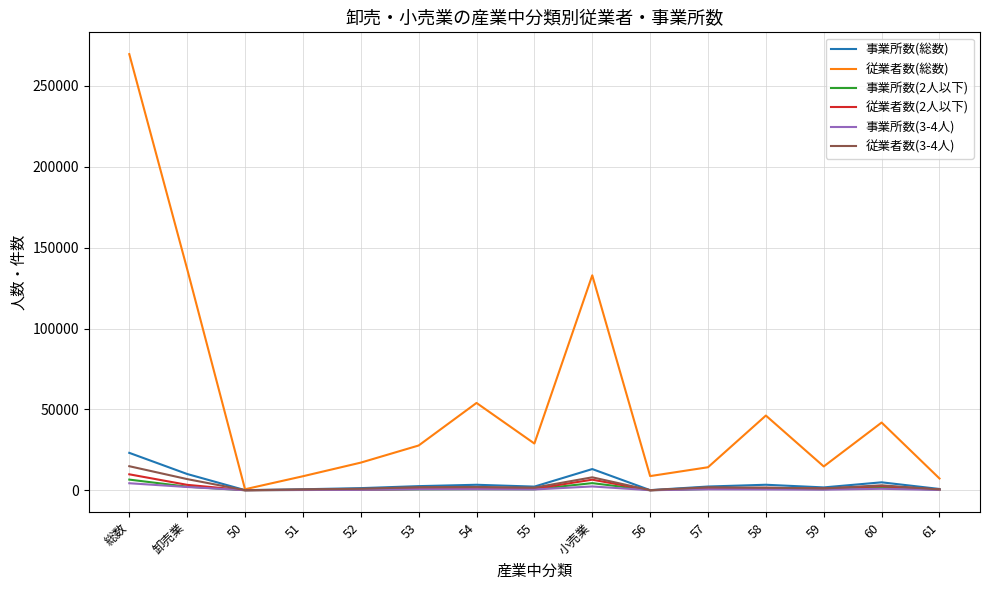

What is the total value across all series at 58?

54007